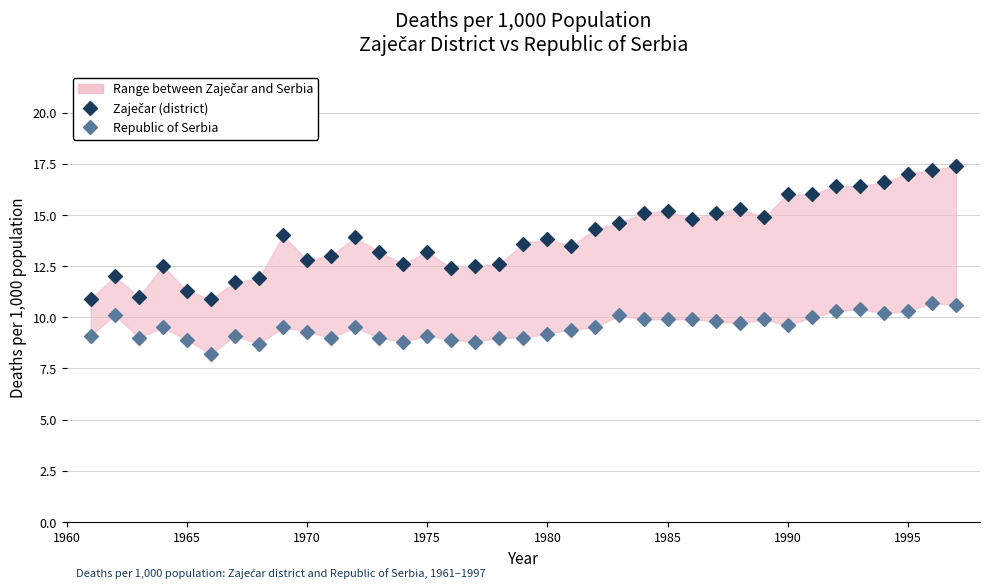

Across all data points, what is the range of Y values (max minus min)?

9.2